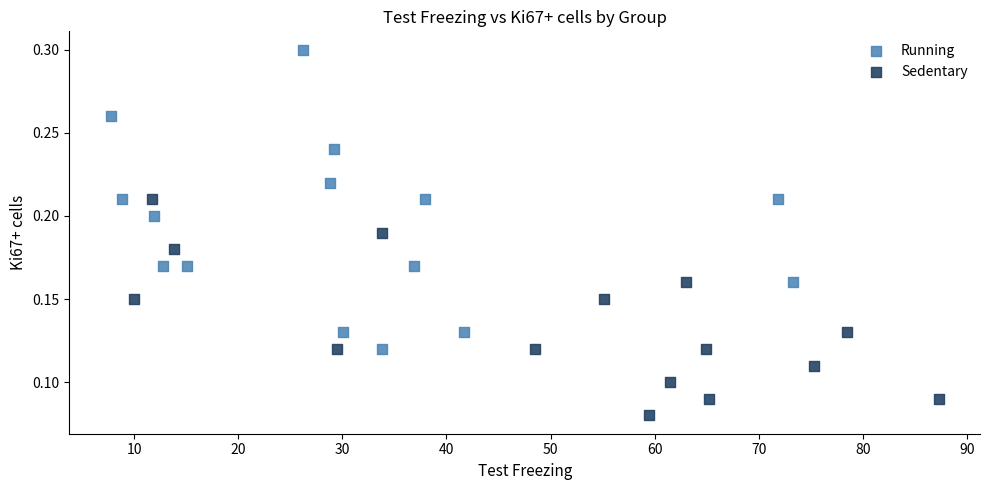

Which series contains the lowest Y value?

Sedentary